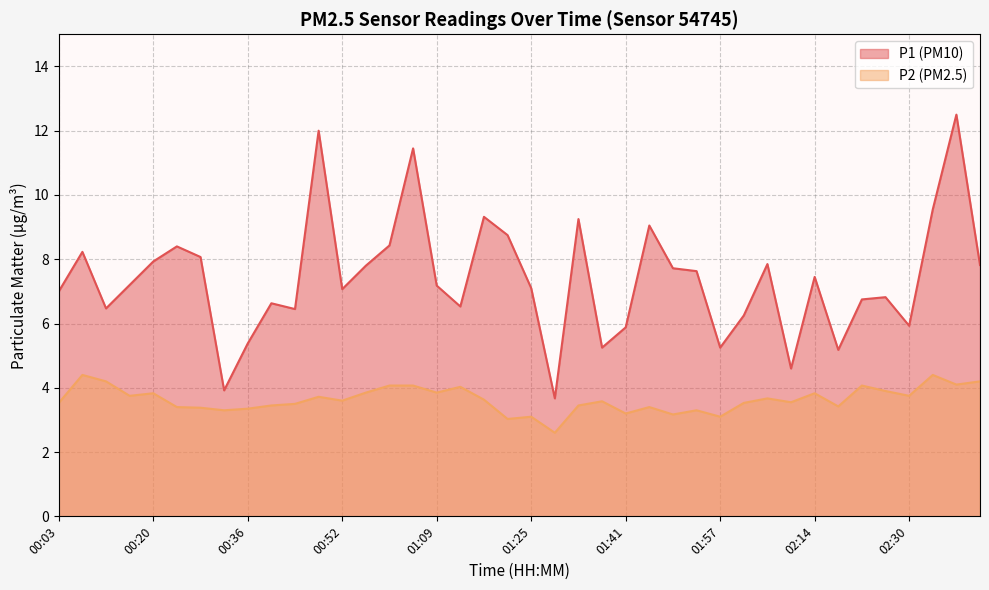

Read the P2 value at 00:48.

3.7